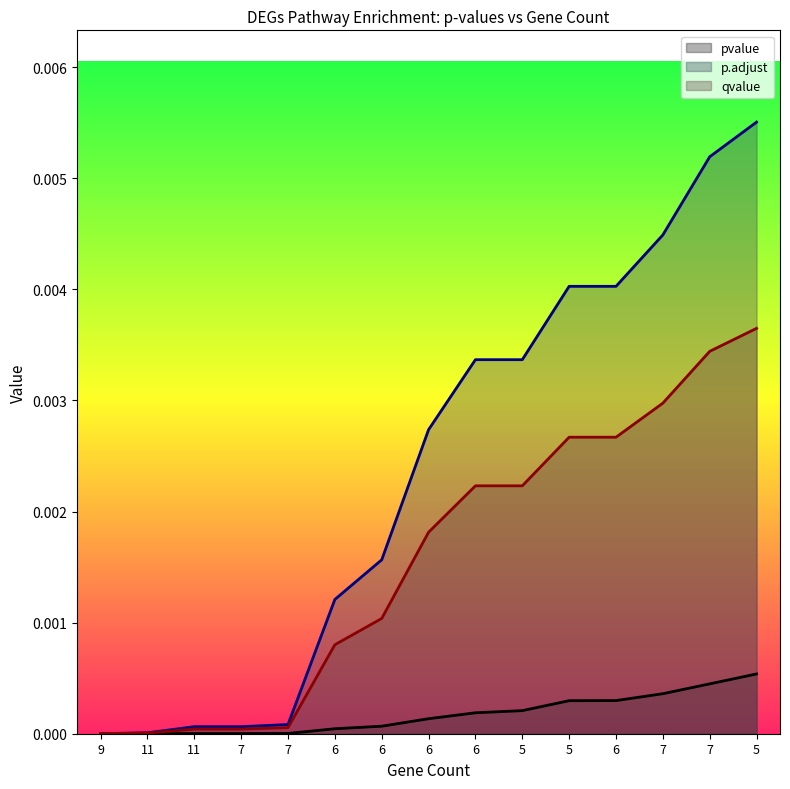

The value of pvalue at 5 is 0.0. True or false?

False